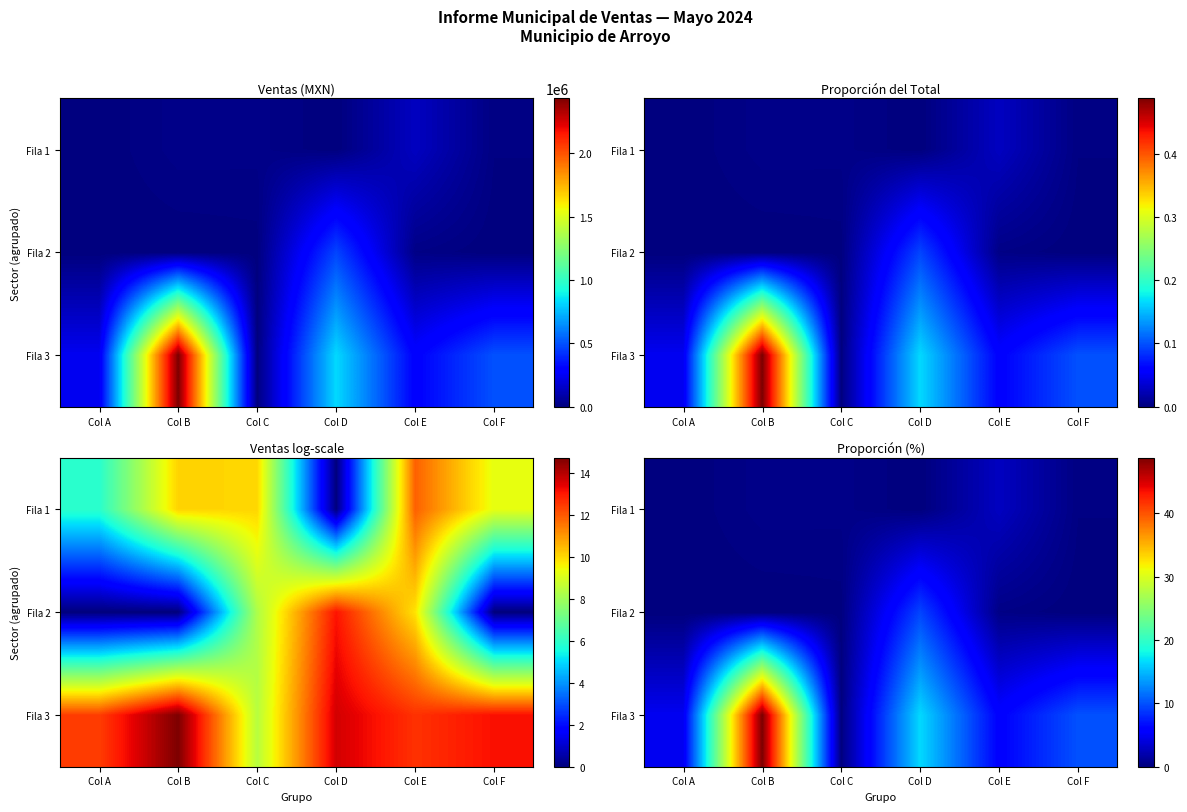

Between Col F and Col B, which is larger?

Col B